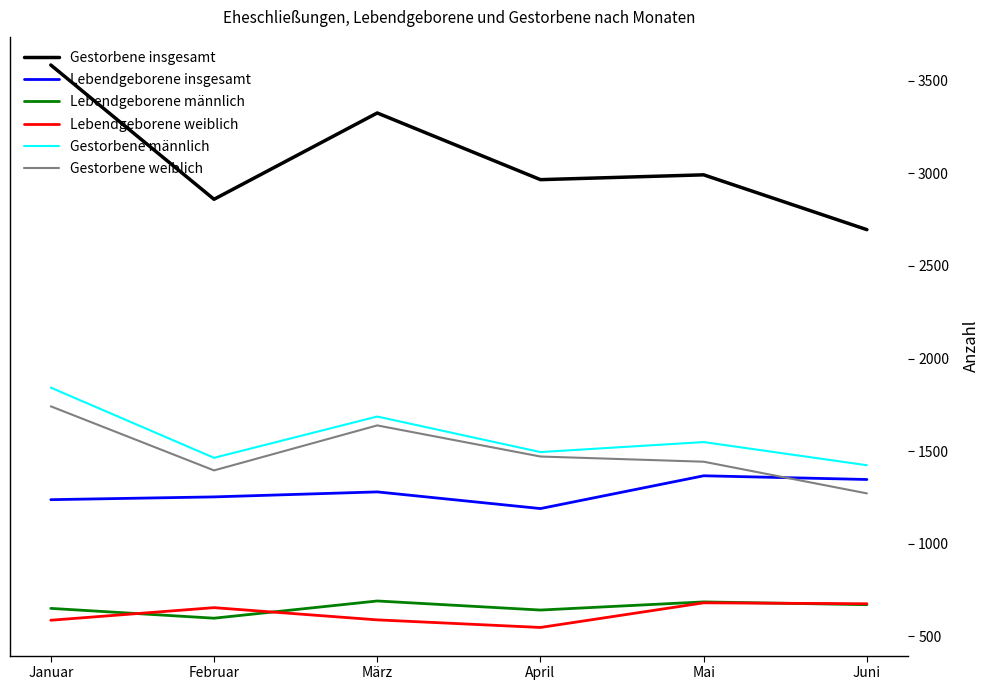

At which label is Gestorbene weiblich closest to 1507?

April